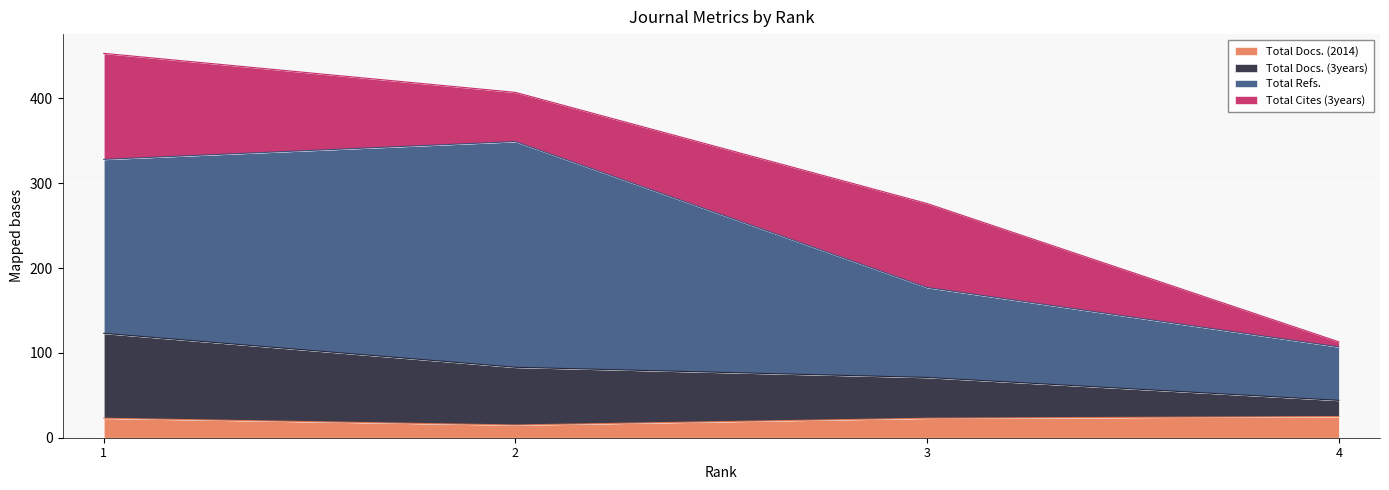

Which category has the lowest value across all series?

2